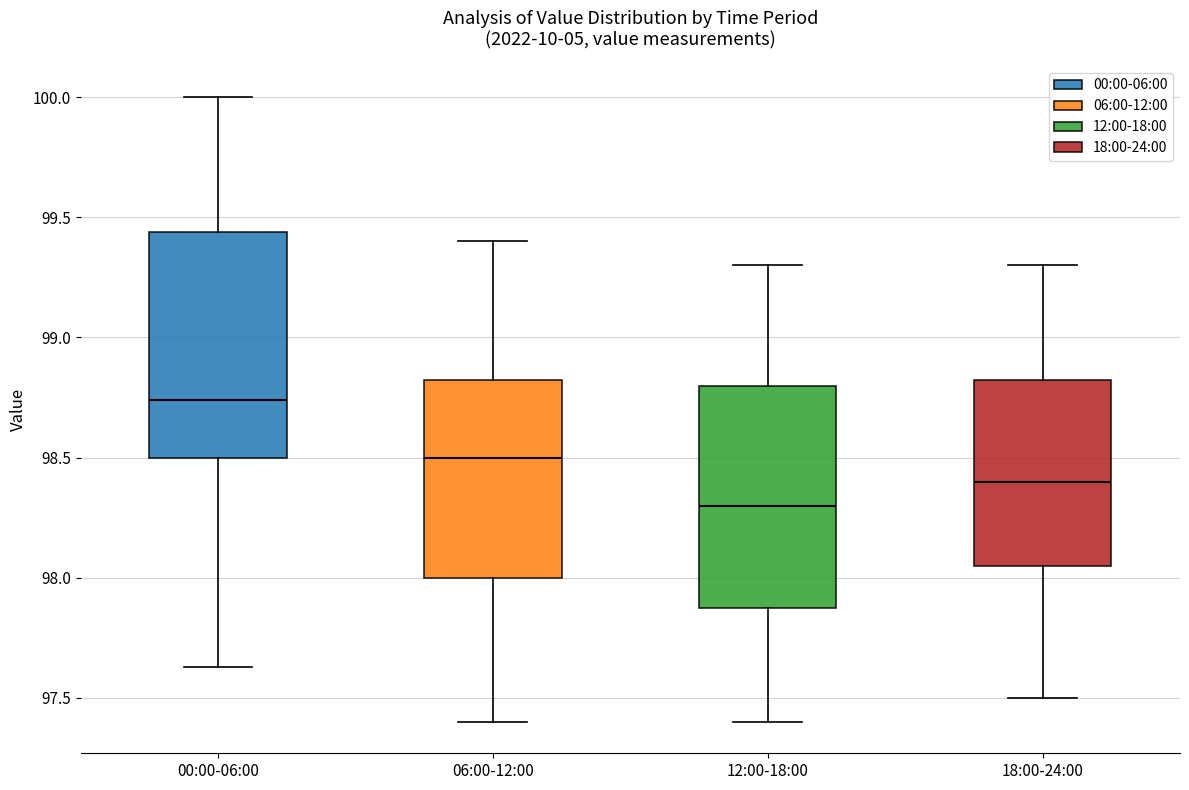

Where does the upper whisker of the box for 12:00-18:00 end on the y-axis? The values are not printed on the chart, so give them approximately, as read against the axis.

99.30